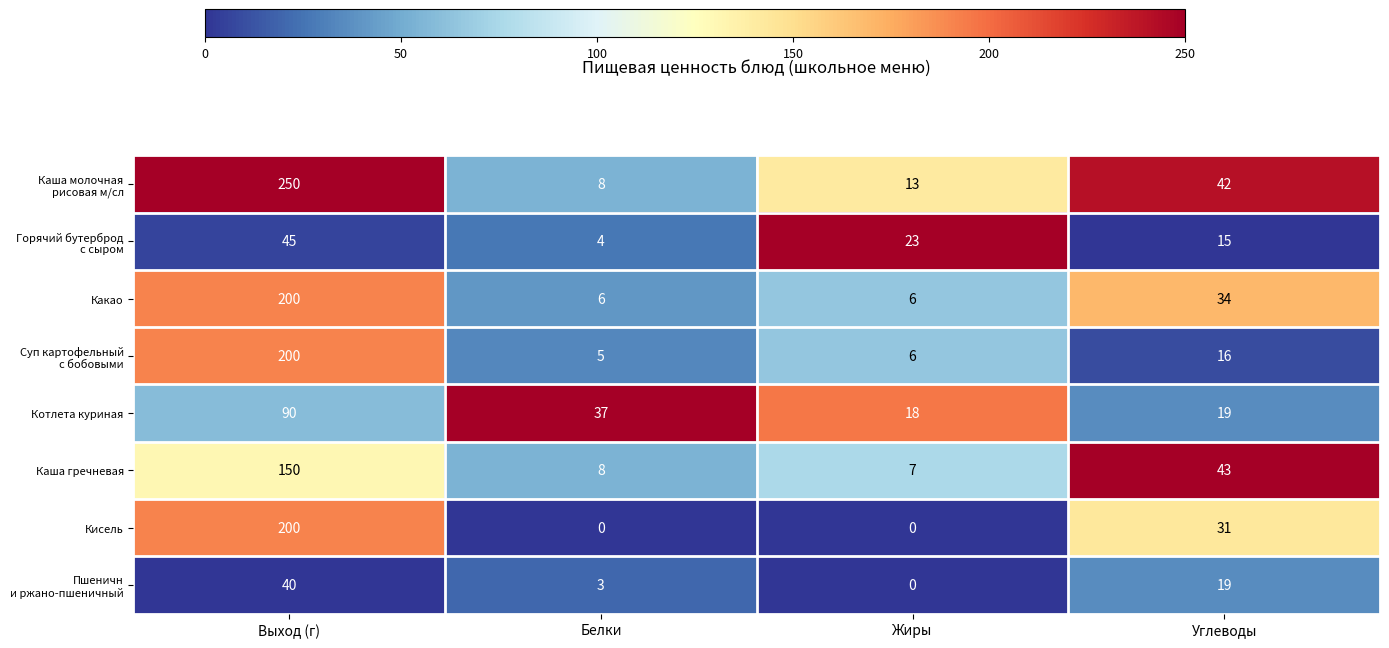

What is the total value across all series at Жиры?

73